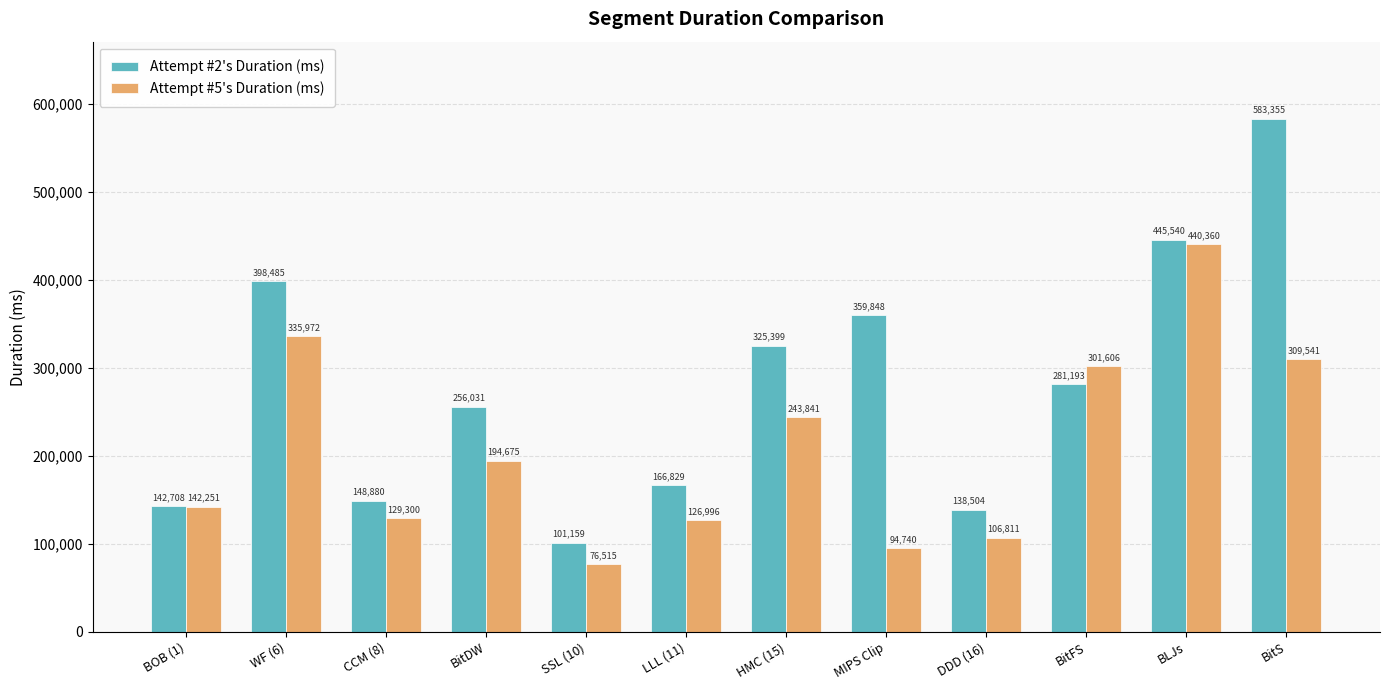

Reading left to right, extract all data points from this chart.

Attempt #2's Duration (ms): 142708	398485	148880	256031	101159	166829	325399	359848	138504	281193	445540	583355
Attempt #5's Duration (ms): 142251	335972	129300	194675	76515	126996	243841	94740	106811	301606	440360	309541